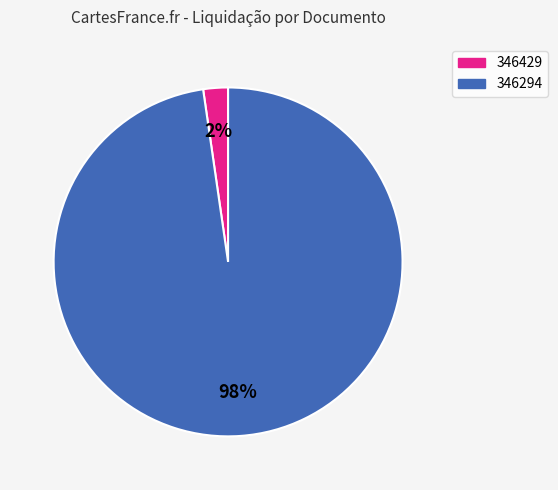

The 346429 slice represents 17% of the pie. True or false?

False